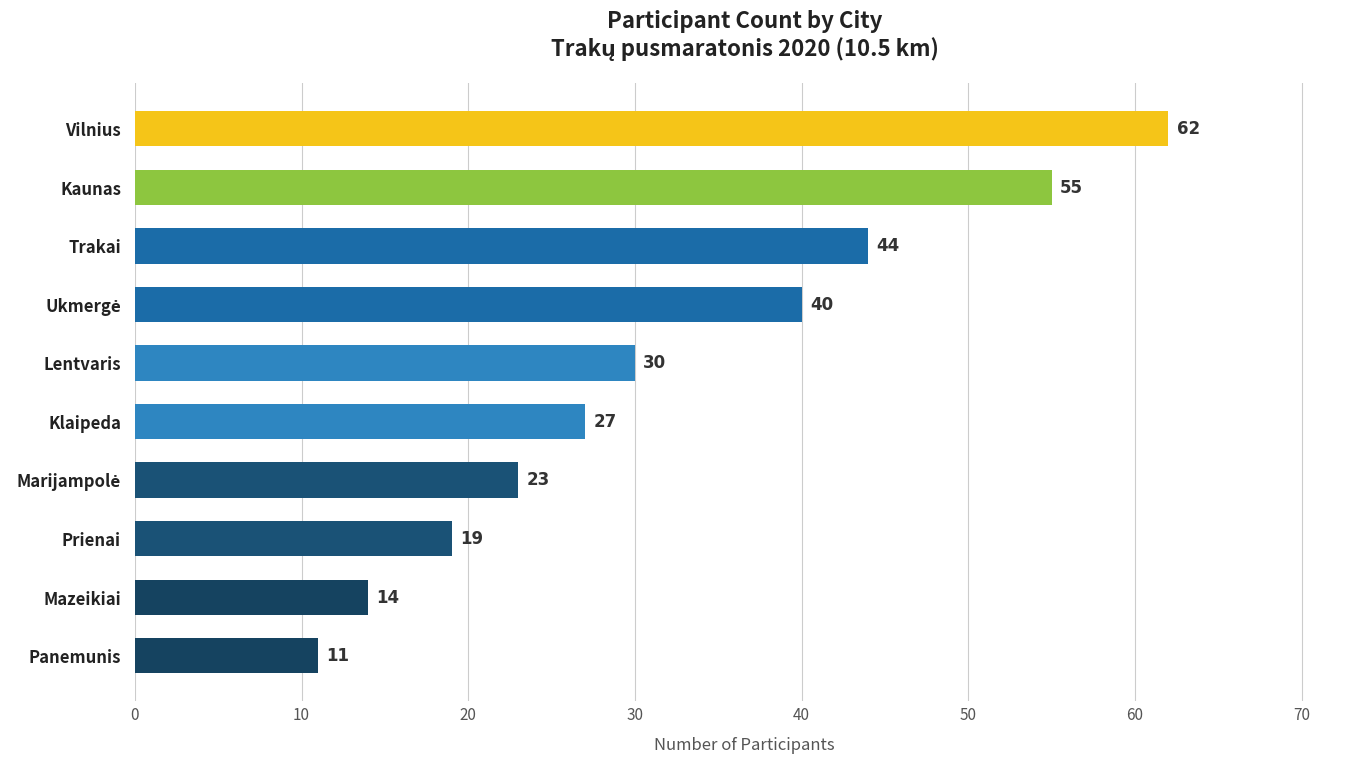

How many series are shown in this chart?

1